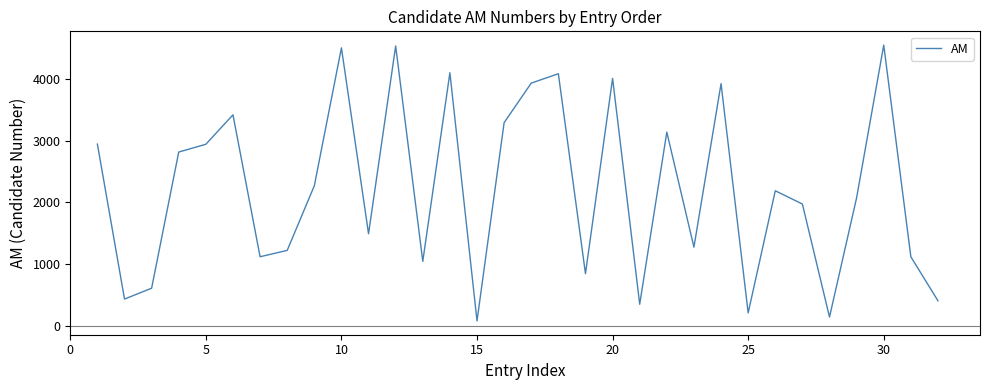

What is the difference between the maximum and minimum values?

4465